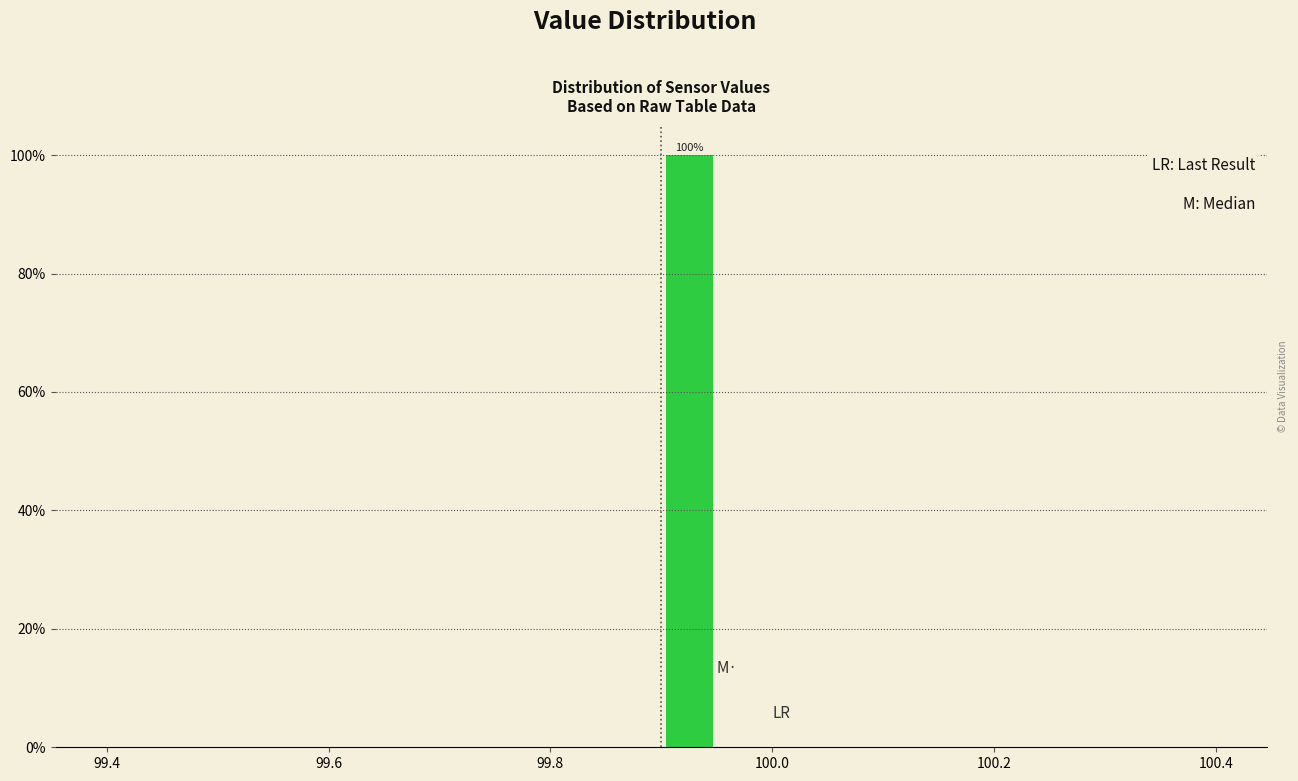

Around what value on the x-axis is the tallest bar? Give the approximate position of its centre, as read against the axis.

99.92